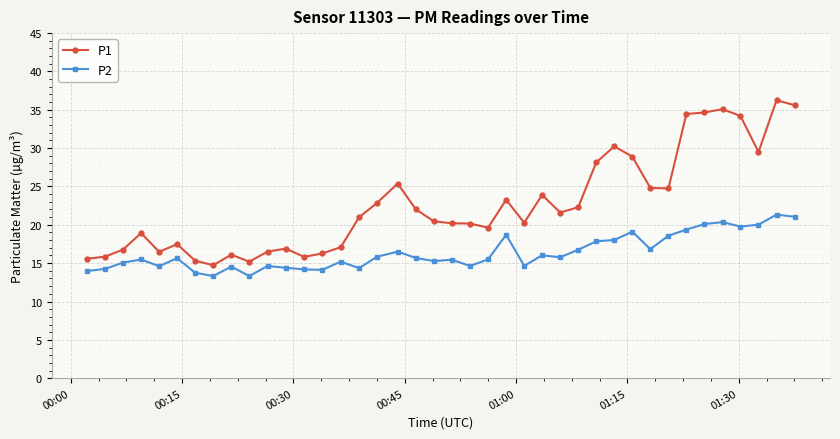

What is the value of the P1 point at the 13th from the left?

15.8